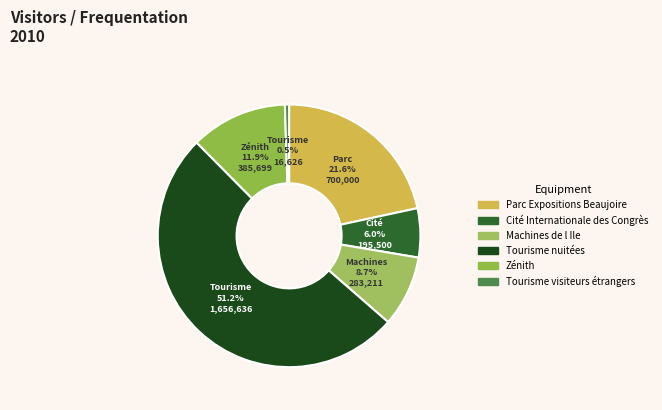

Rank the categories by value from highest to lowest.

Tourisme nuitées, Parc Expositions Beaujoire, Zénith, Machines de l Ile, Cité Internationale des Congrès, Tourisme visiteurs étrangers